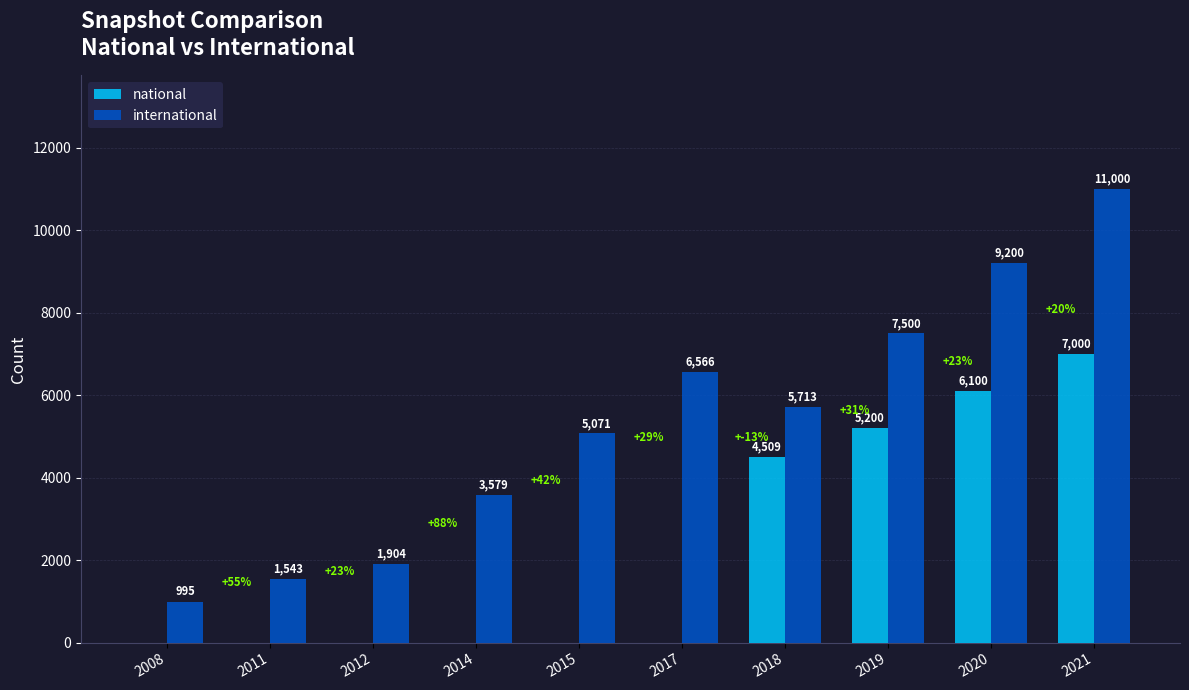

The national series shows 1675 at 2018. True or false?

False